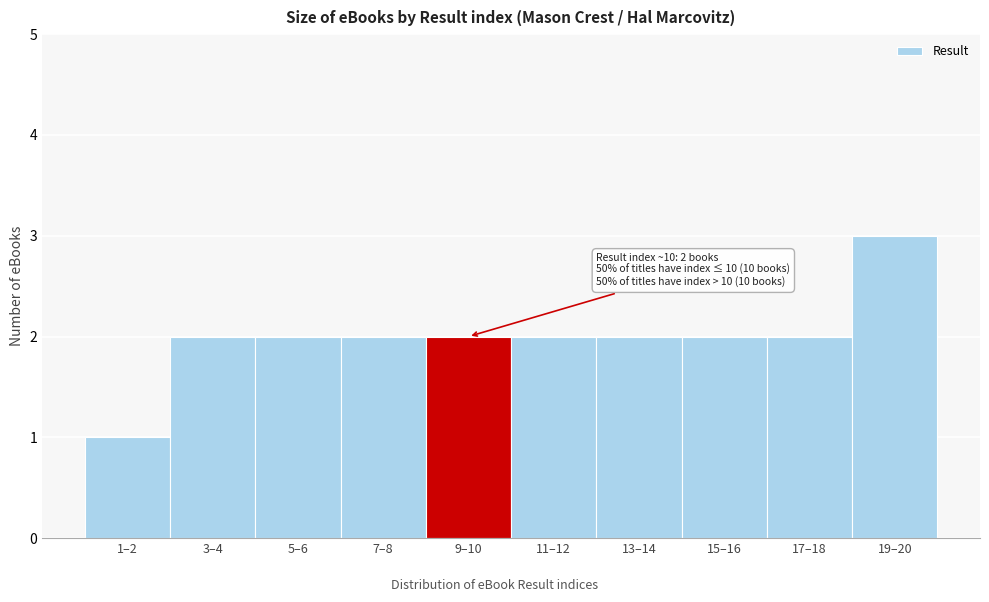

Reading right to left, extract all data points from this chart.

19–20=3	17–18=2	15–16=2	13–14=2	11–12=2	9–10=2	7–8=2	5–6=2	3–4=2	1–2=1